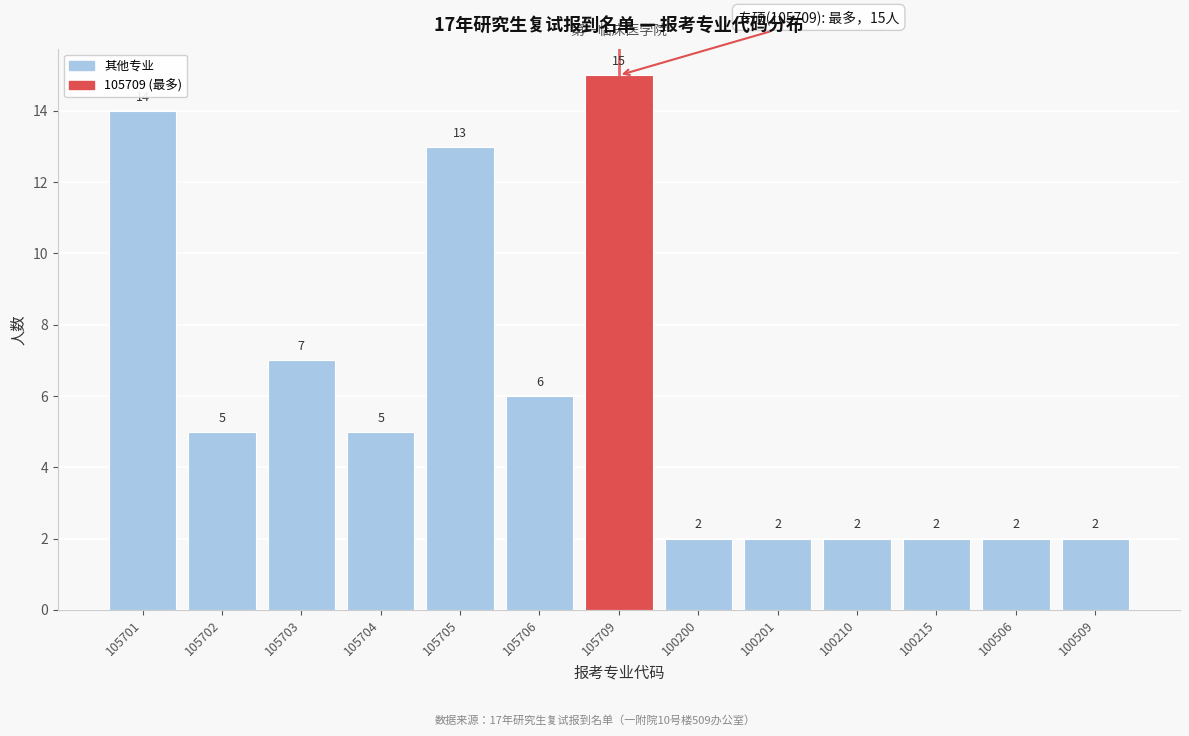

Reading left to right, extract all data points from this chart.

14	5	7	5	13	6	15	2	2	2	2	2	2